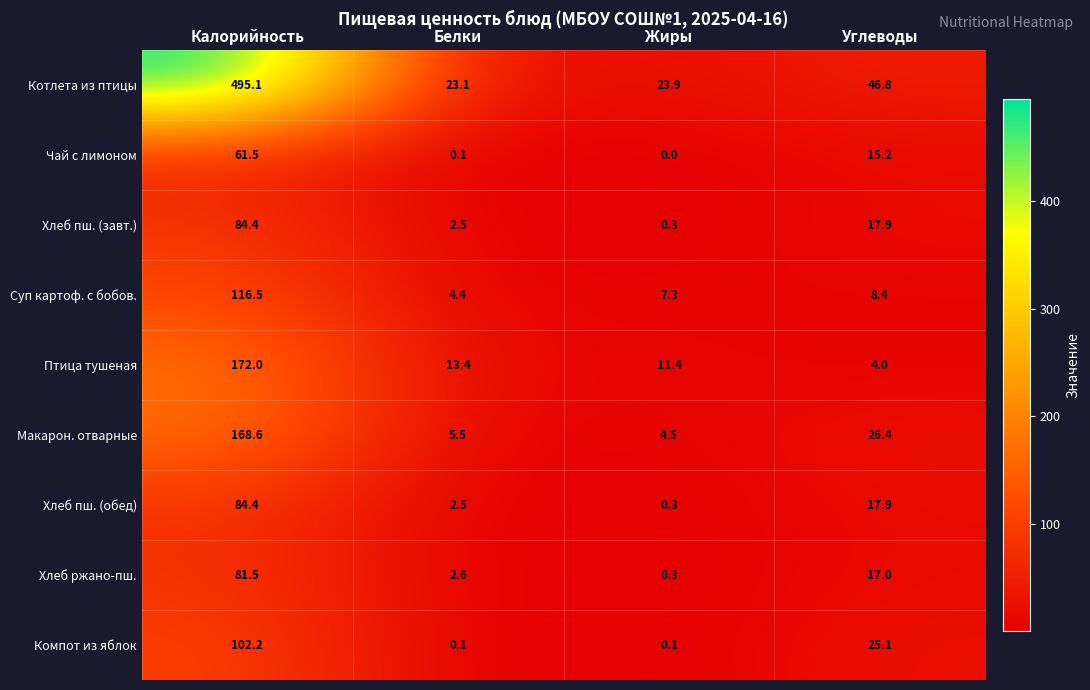

What value does the Макарон. отварные series have at Углеводы?

26.4